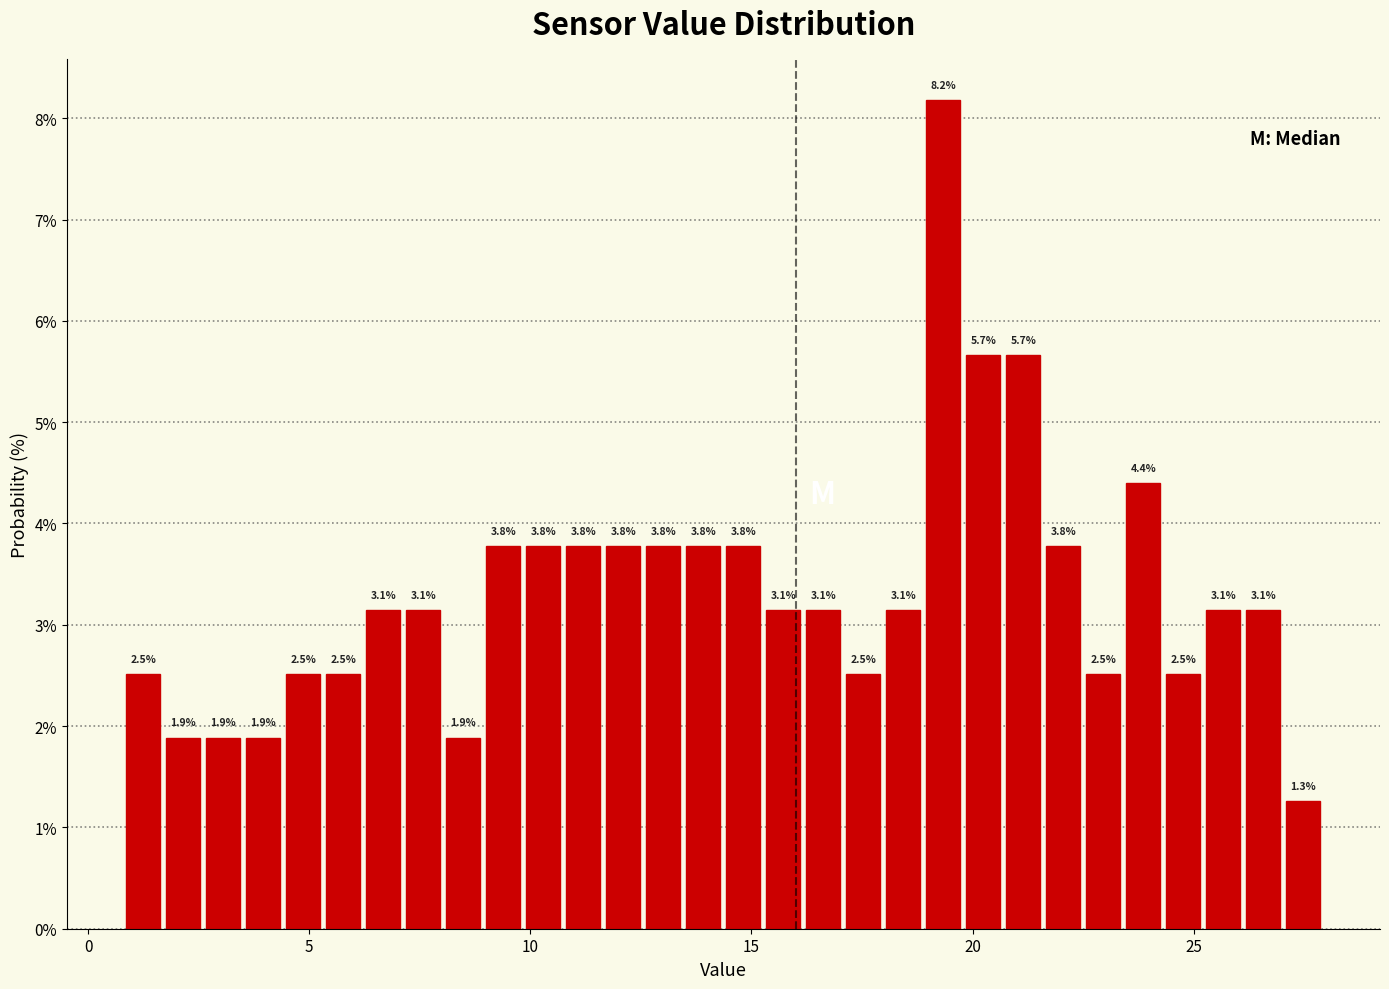

Read against the x-axis, roughly where is the centre of the tallest bar?

19.5